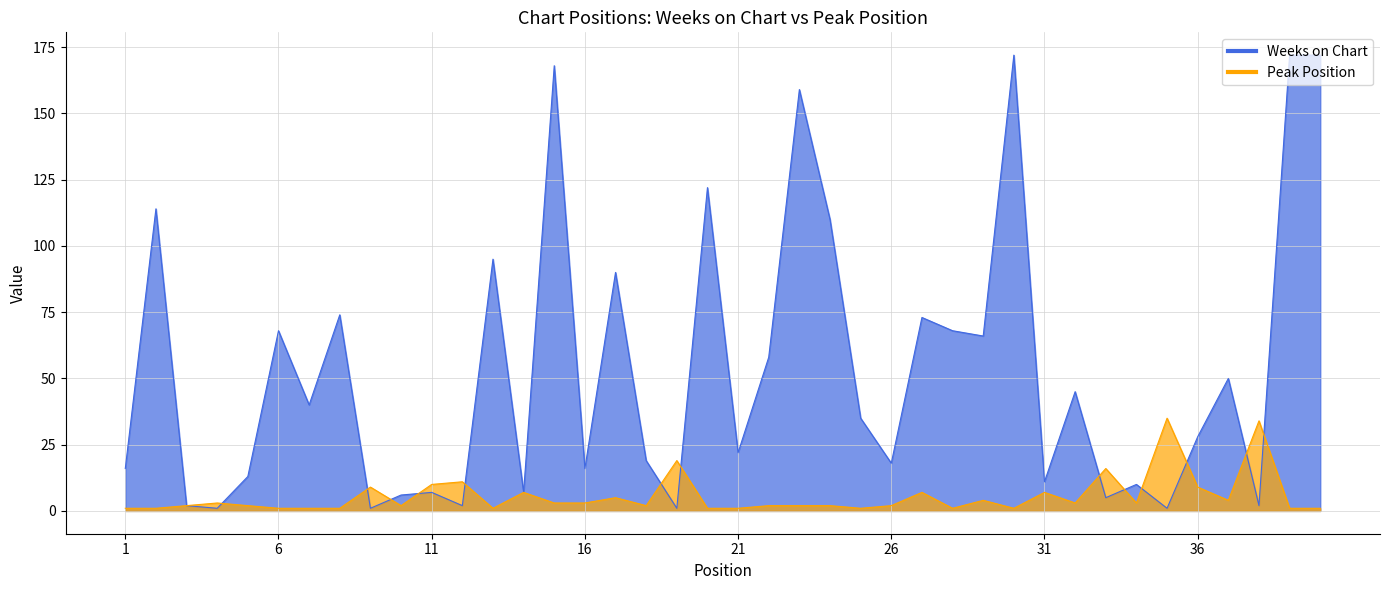

How many lines are shown in the chart?

2